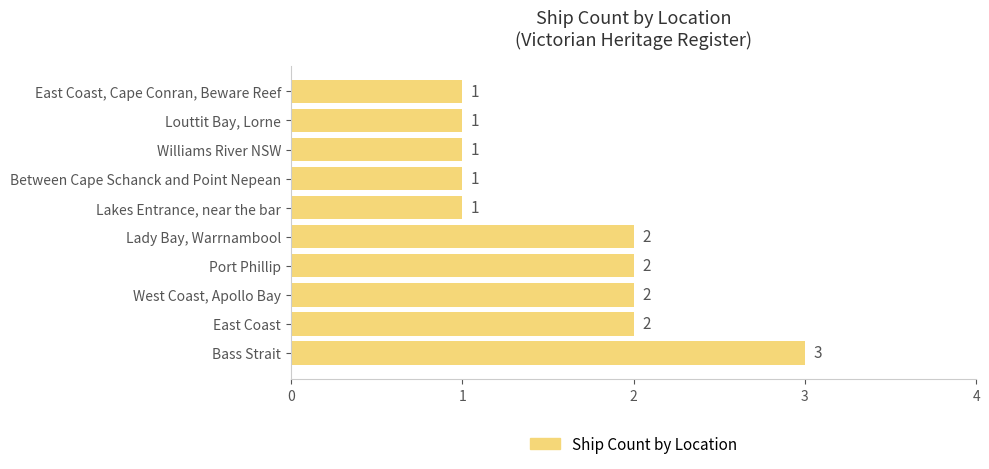

What is the average value?

2